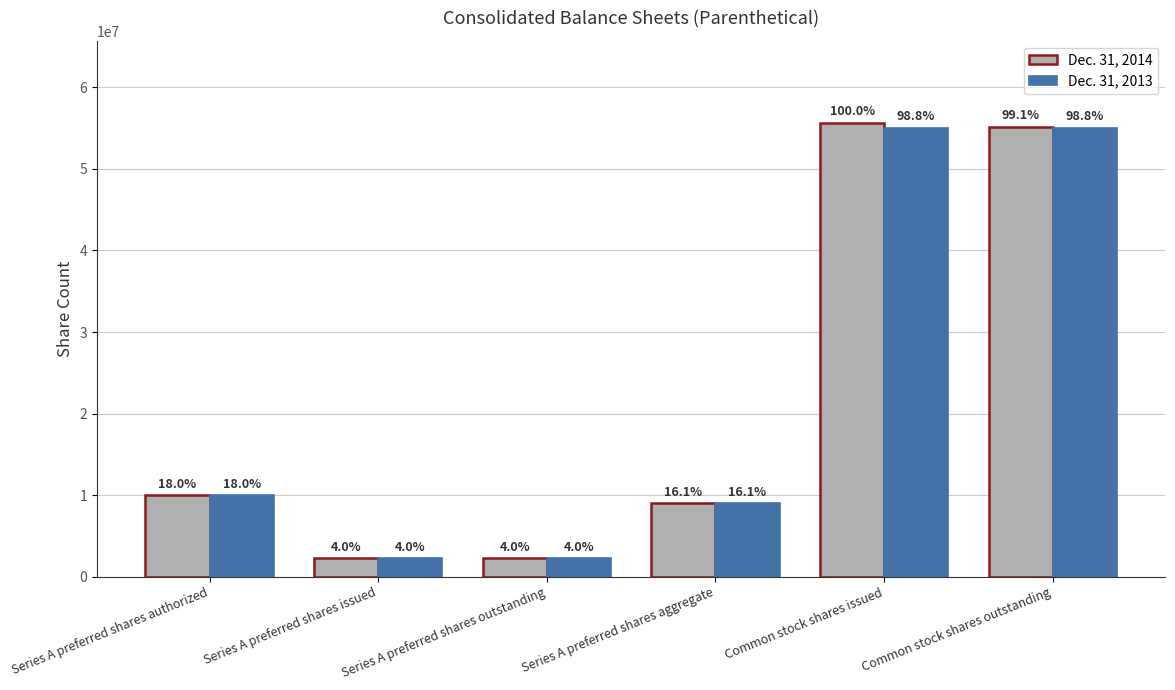

What is the value of the Dec. 31, 2014 bar at the 4th from the left?

8975000